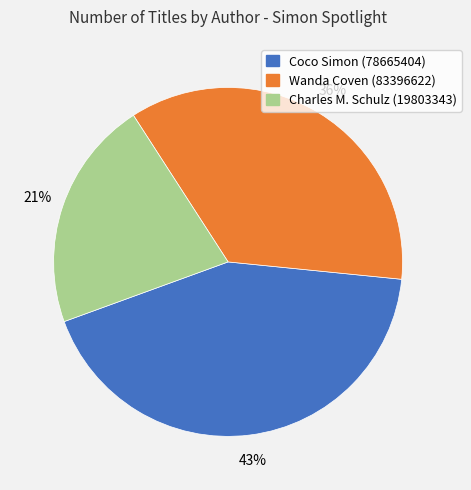

To the nearest percent, what is the average slice percentage?

33%